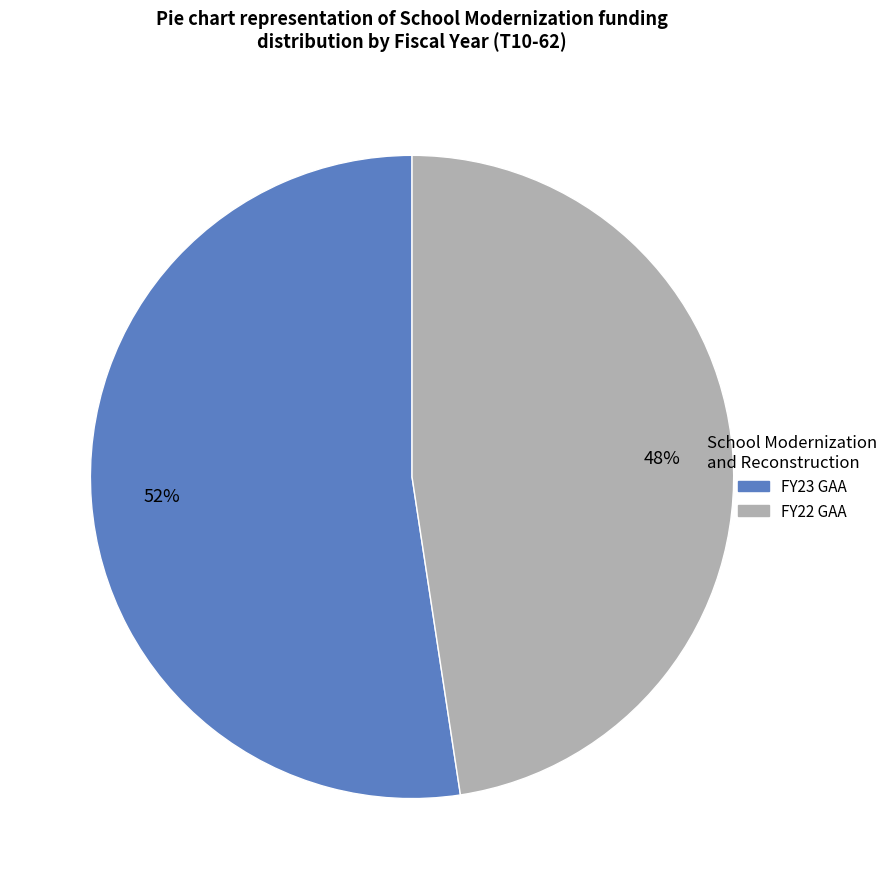

Approximately how many times larger is the value at FY22 GAA compared to FY23 GAA?

0.9